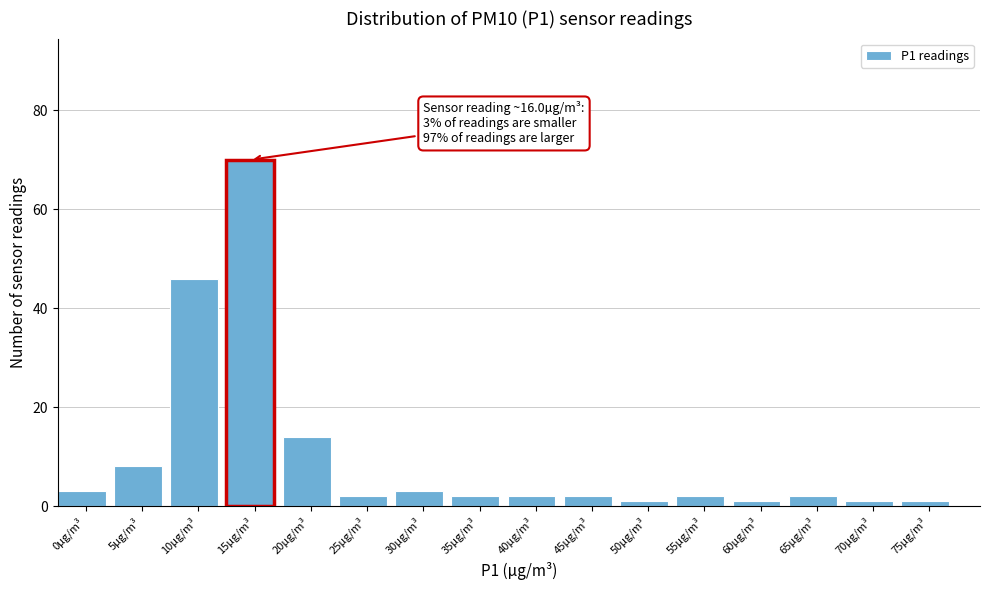

Reading left to right, what are all the values shown in this chart?

0µg/m³=3	5µg/m³=8	10µg/m³=46	15µg/m³=70	20µg/m³=14	25µg/m³=2	30µg/m³=3	35µg/m³=2	40µg/m³=2	45µg/m³=2	50µg/m³=1	55µg/m³=2	60µg/m³=1	65µg/m³=2	70µg/m³=1	75µg/m³=1